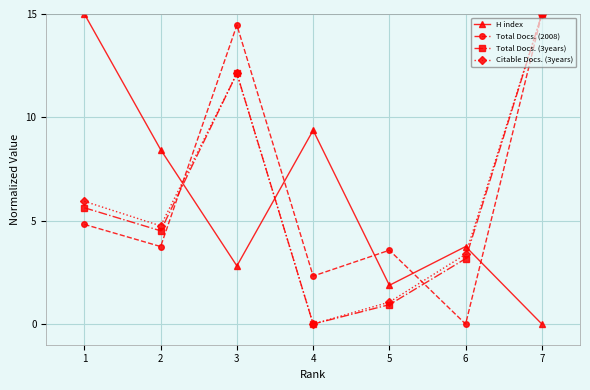

Reading right to left, what are all the values shown in this chart?

H index: 0.0	3.8	1.9	9.4	2.8	8.4	15.0
Total Docs. (2008): 15.0	0.0	3.6	2.3	14.5	3.8	4.8
Total Docs. (3years): 15.0	3.2	0.9	0.0	12.1	4.5	5.6
Citable Docs. (3years): 15.0	3.4	1.1	0.0	12.1	4.8	5.9